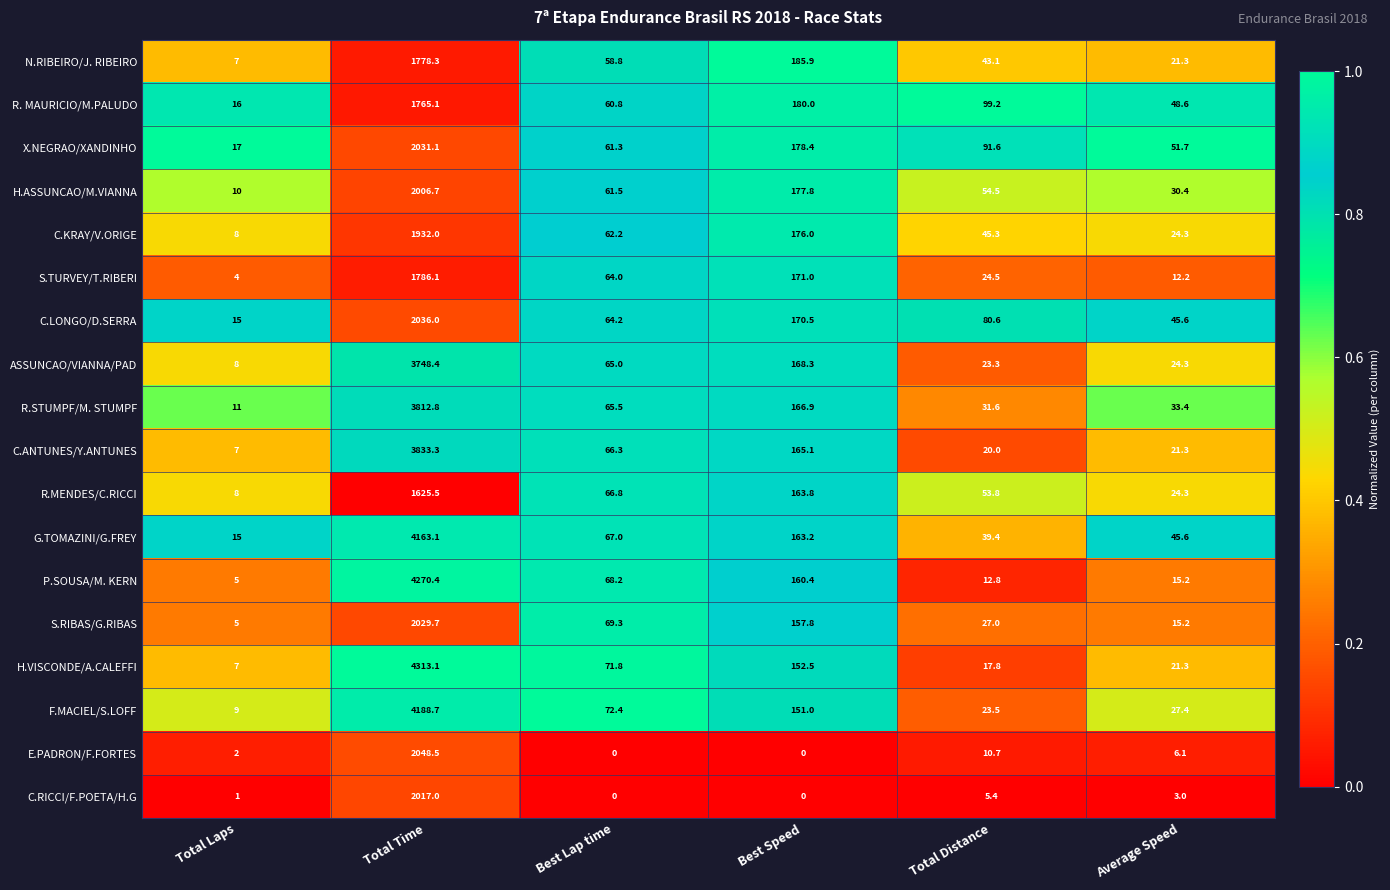

At which category does the chart reach its peak across all series?

Total Time